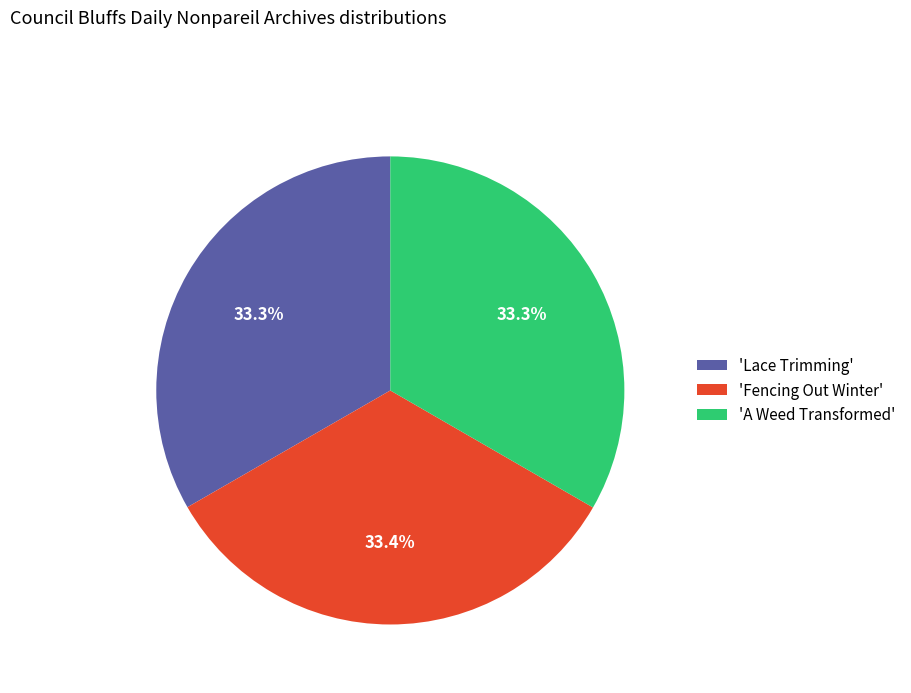

How many segments does this pie chart have?

3